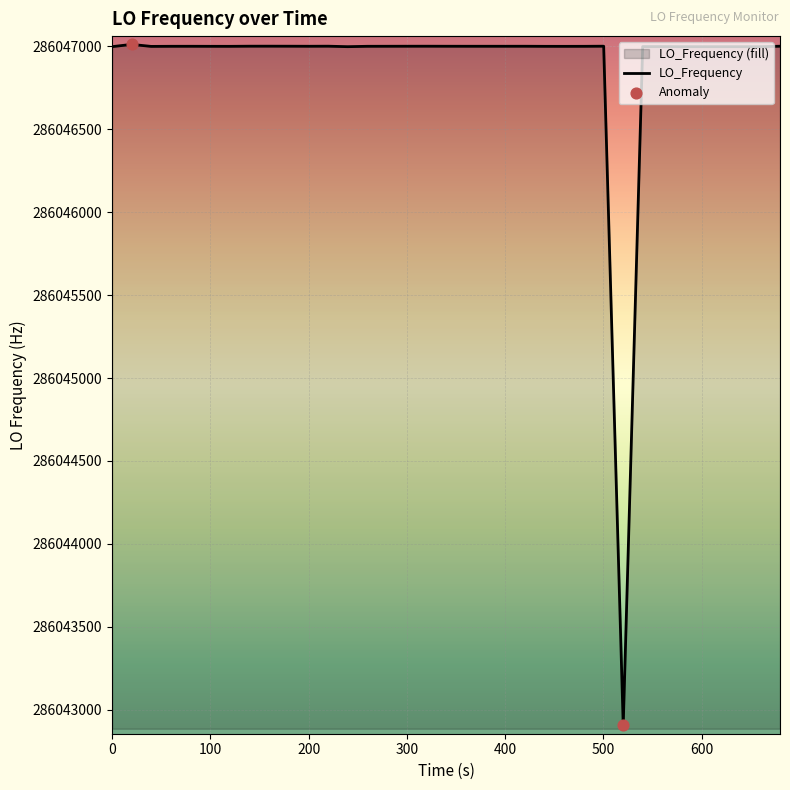

What is the difference between the maximum and minimum values?

4106.8